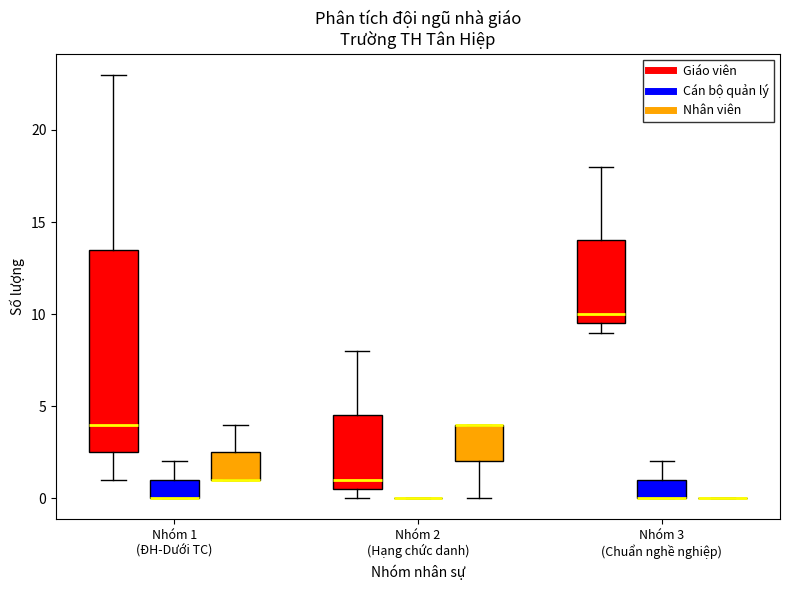

Where does the upper whisker of the box for Nhóm 1 (ĐH-Dưới TC) (Nhân viên) end on the y-axis? The values are not printed on the chart, so give them approximately, as read against the axis.

4.0